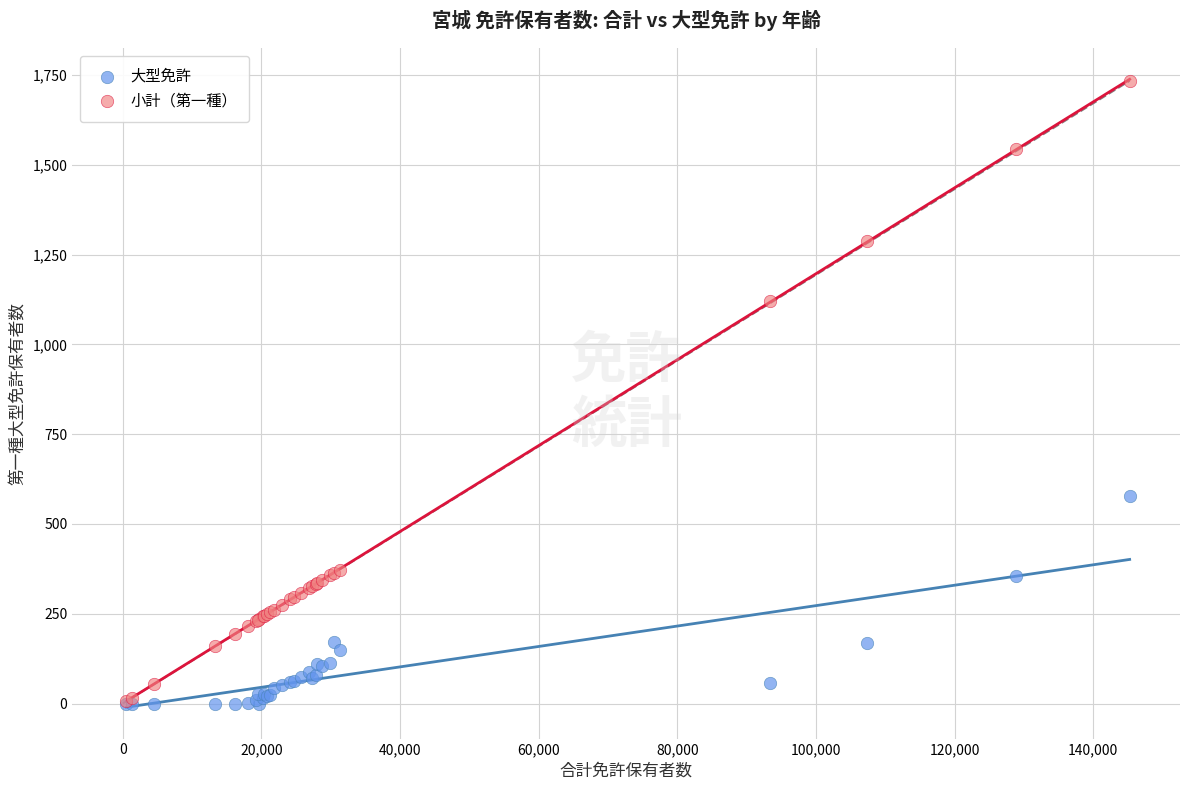

In the 小計（第一種） series, what Y value is closest to 870?

1121.1